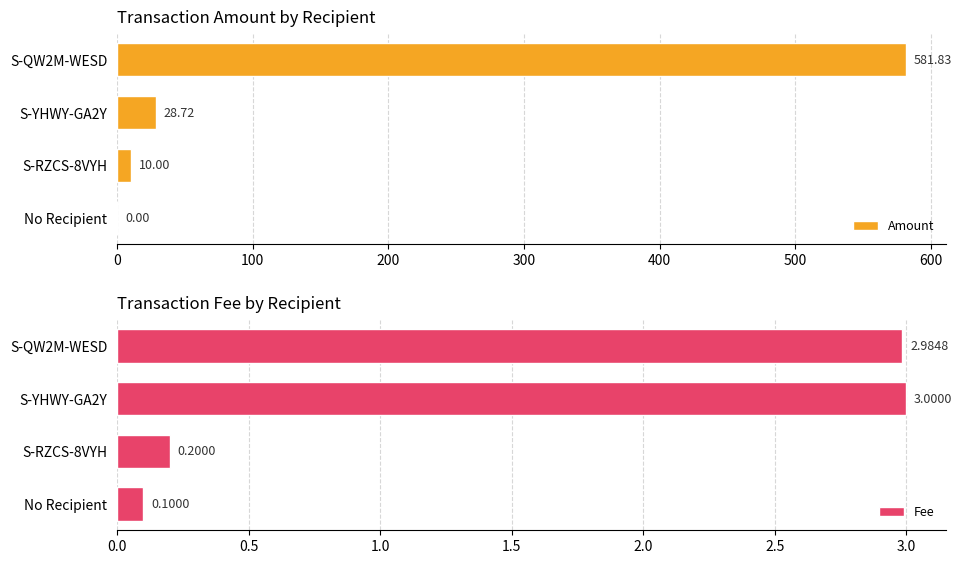

Reading right to left, what are all the values shown in this chart?

Amount: 0.0	10.0	28.7	581.8
Fee: 0.1	0.2	3.0	3.0